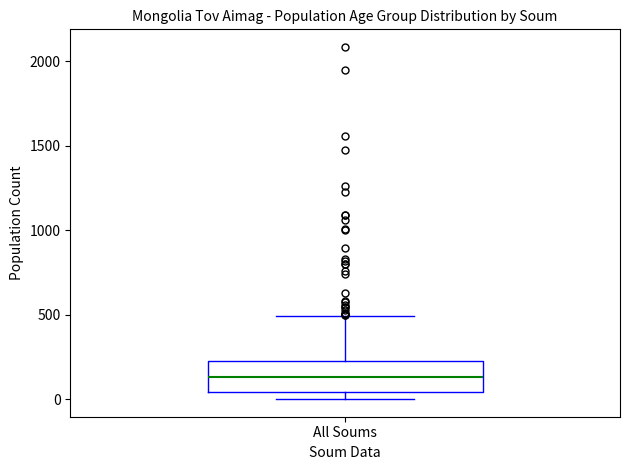

Transcribe this box plot: give where the median line is, the range the box spans, and where the two whiskers end, as read against the y-axis. The values are not printed on the chart, so give them approximately, as read against the axis.

median 150, box 50 to 200, whiskers 0 to 500